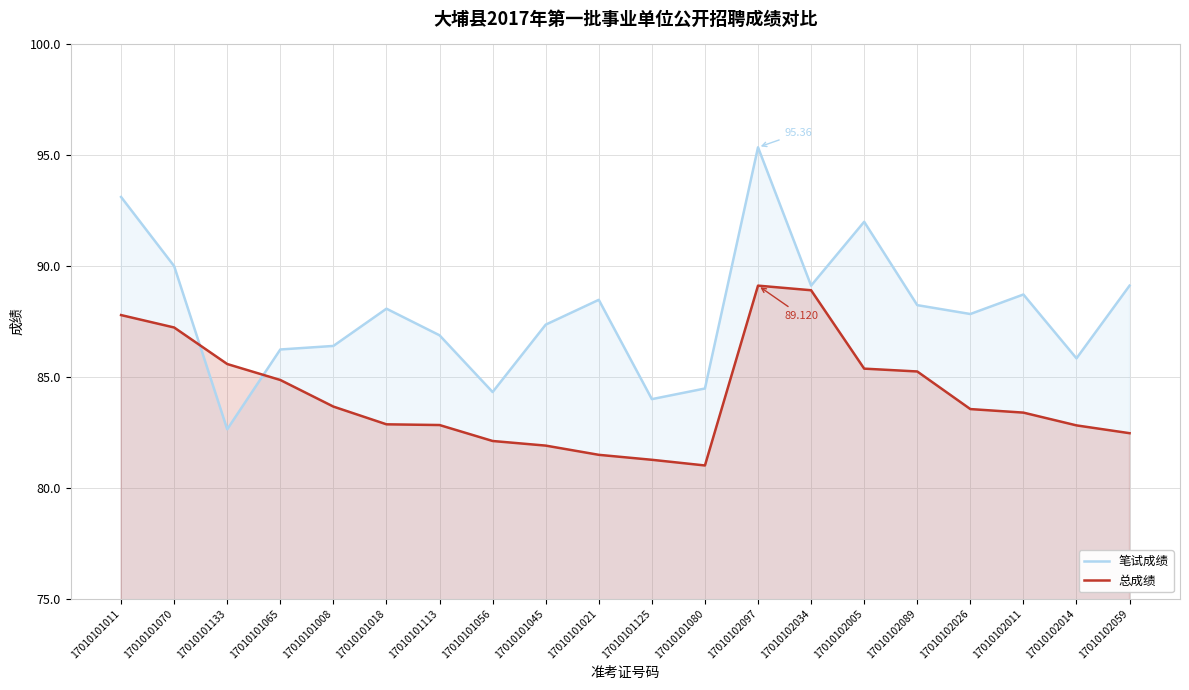

Which has a higher value, 17010101080 or 17010101011?

17010101011